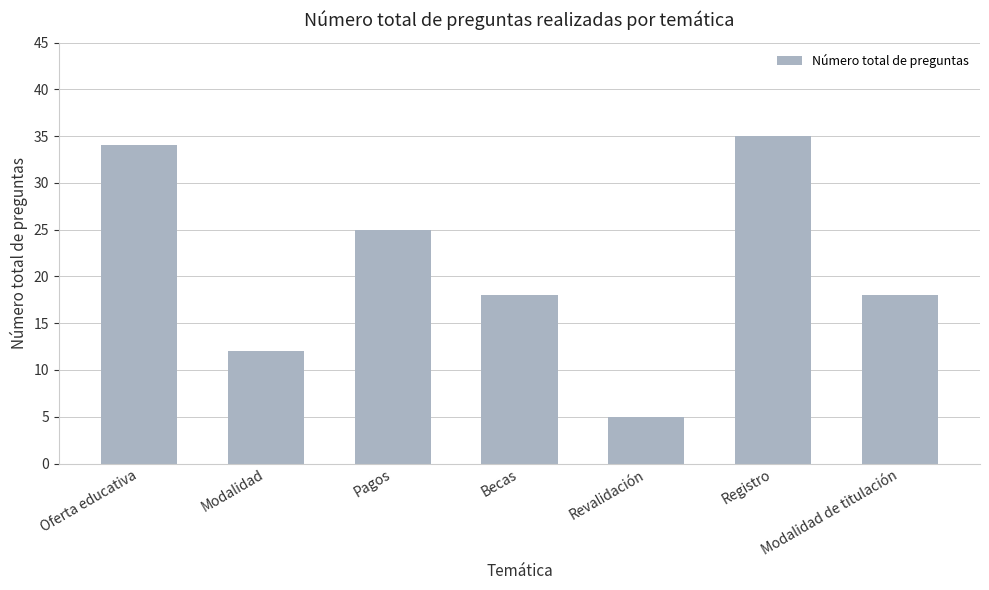

At which label does the data first exceed 18?

Oferta educativa